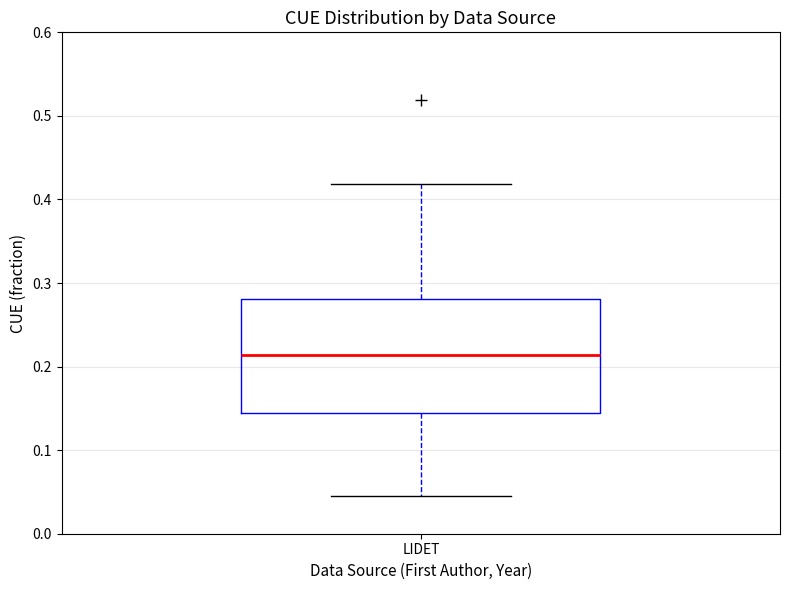

Transcribe this box plot: give where the median line is, the range the box spans, and where the two whiskers end, as read against the y-axis. The values are not printed on the chart, so give them approximately, as read against the axis.

median 0.21, box 0.14 to 0.28, whiskers 0.04 to 0.42